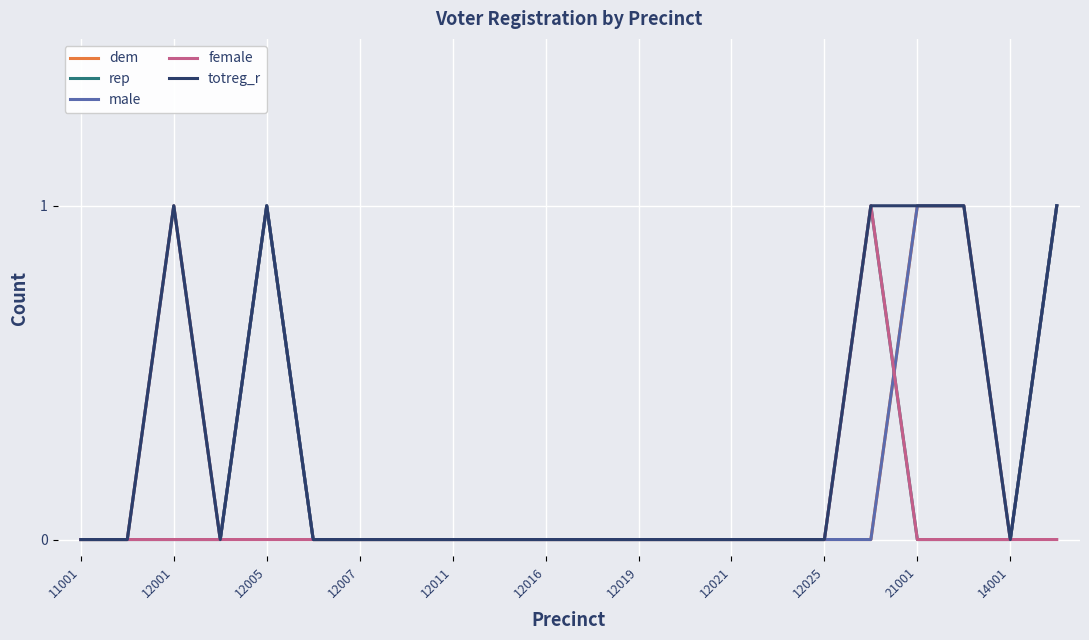

Is this an area chart (filled region under the line)?

No